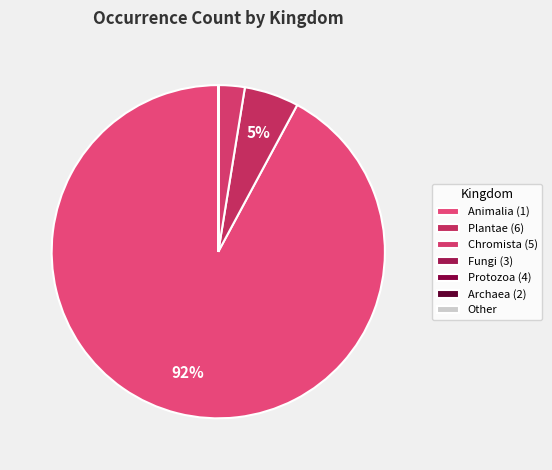

Is there any slice that represents more than half of the pie?

Yes